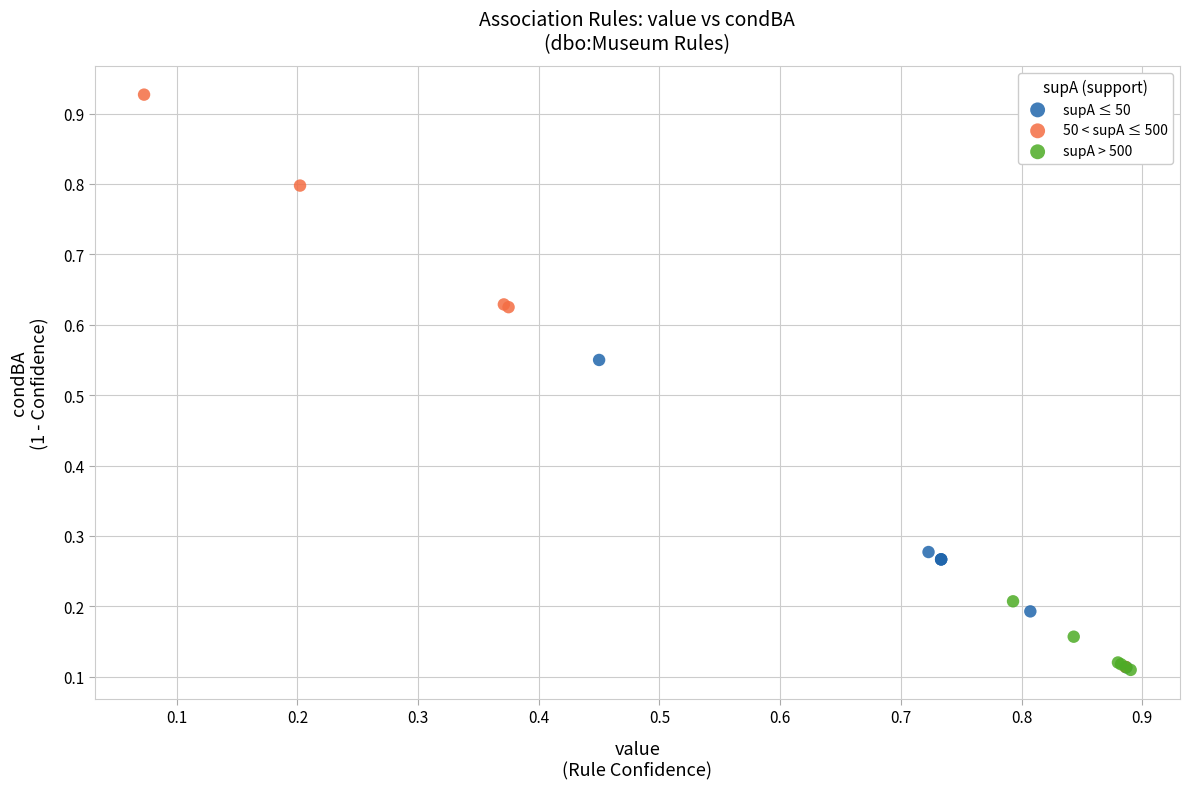

Which series reaches the maximum Y coordinate?

50 < supA ≤ 500